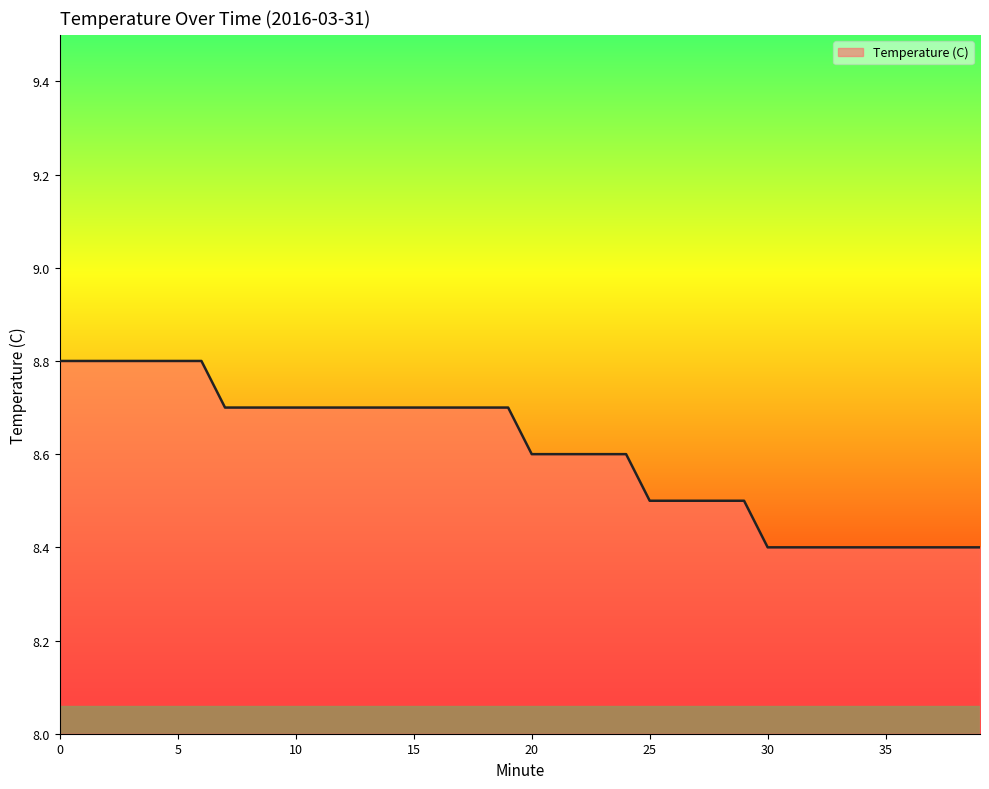

What is the difference between the maximum and minimum values?

0.4